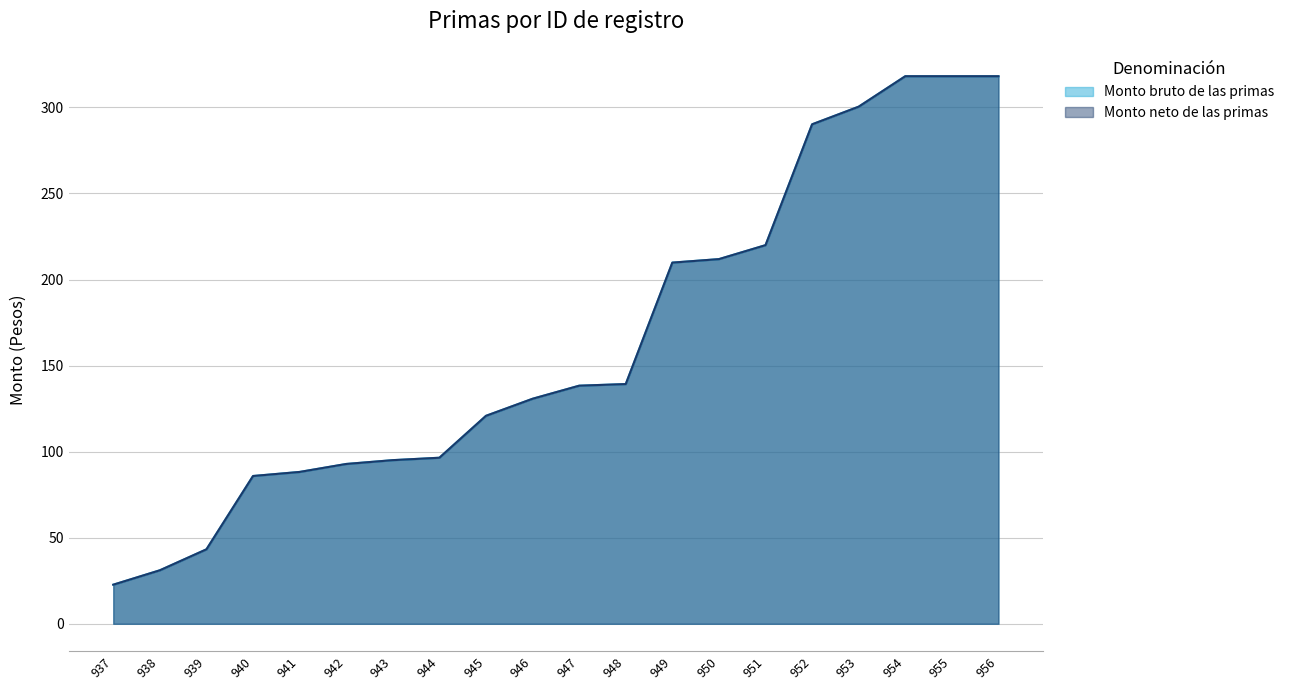

Between 953 and 956, which series saw the biggest shift?

Monto bruto de las primas